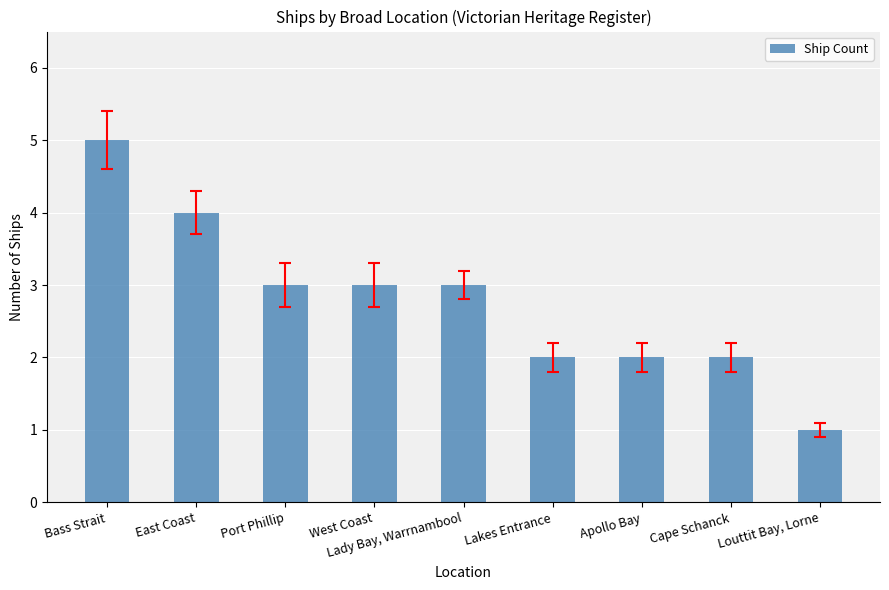

Are the bars grouped side by side (vs. stacked)?

No